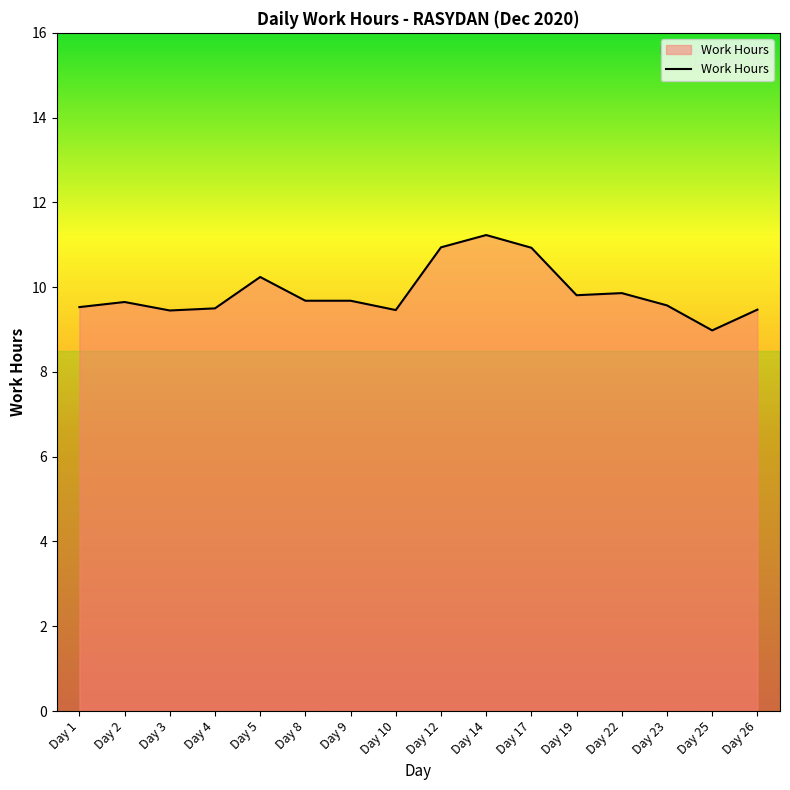

Count the number of values greater than 9.

15